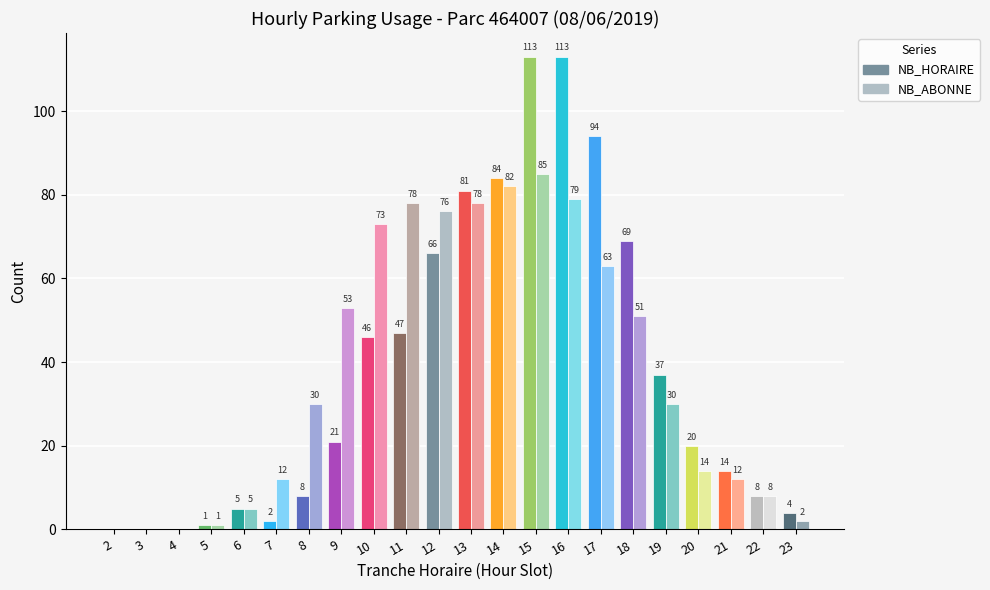

What is the sum of the NB_HORAIRE values at 14 and 23?

88